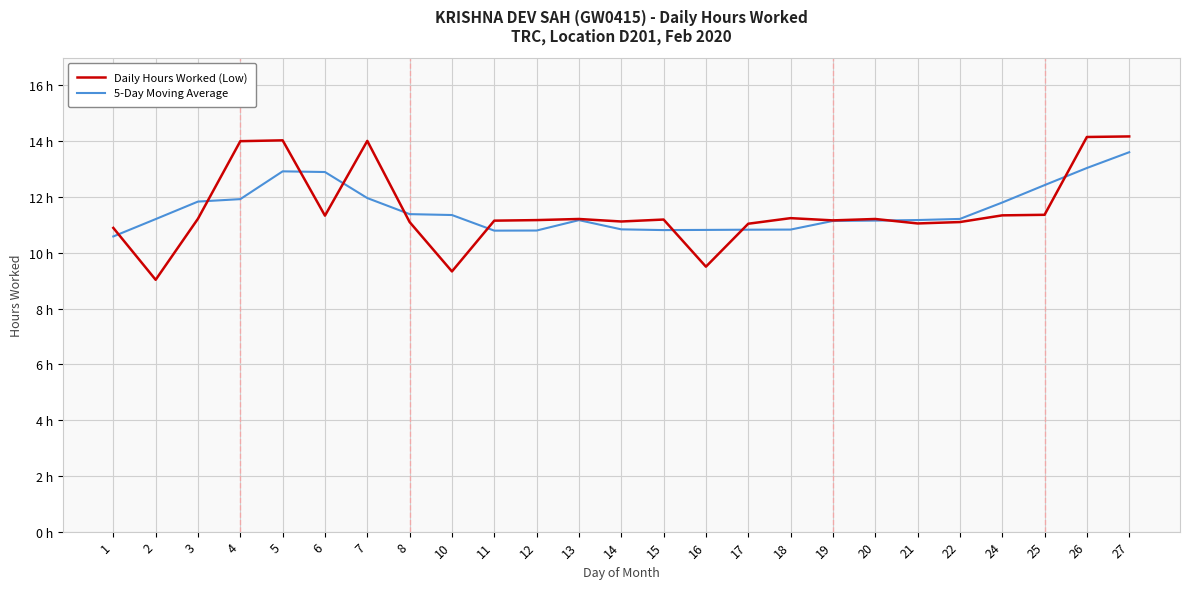

The value of Daily Hours Worked (Low) at 16 is 9.5. True or false?

True